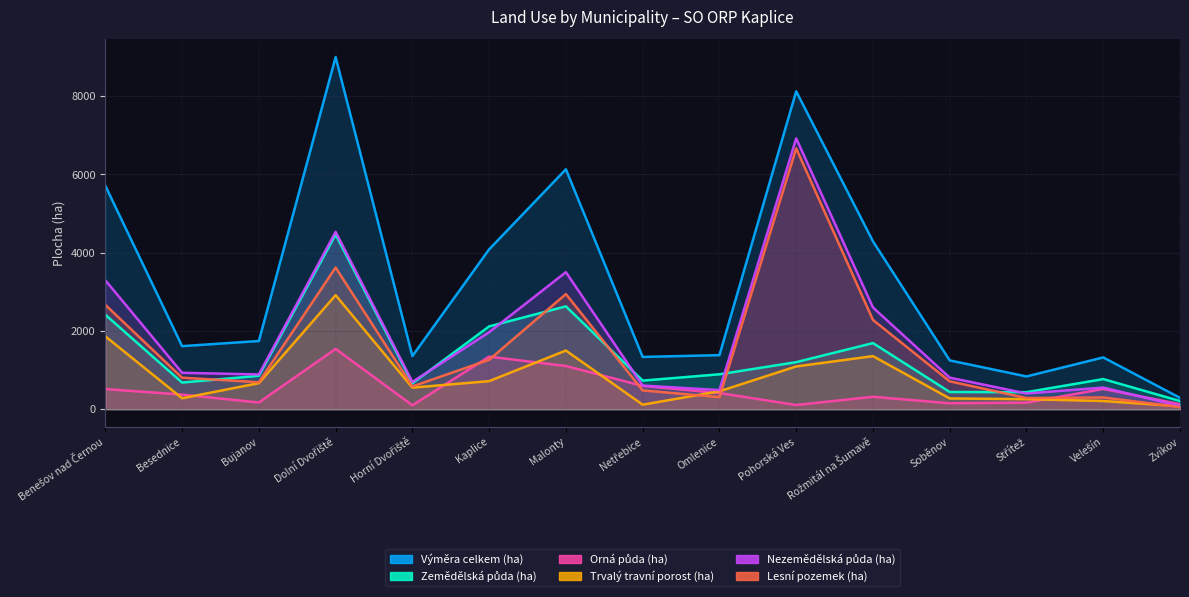

How many distinct data groups are displayed?

6